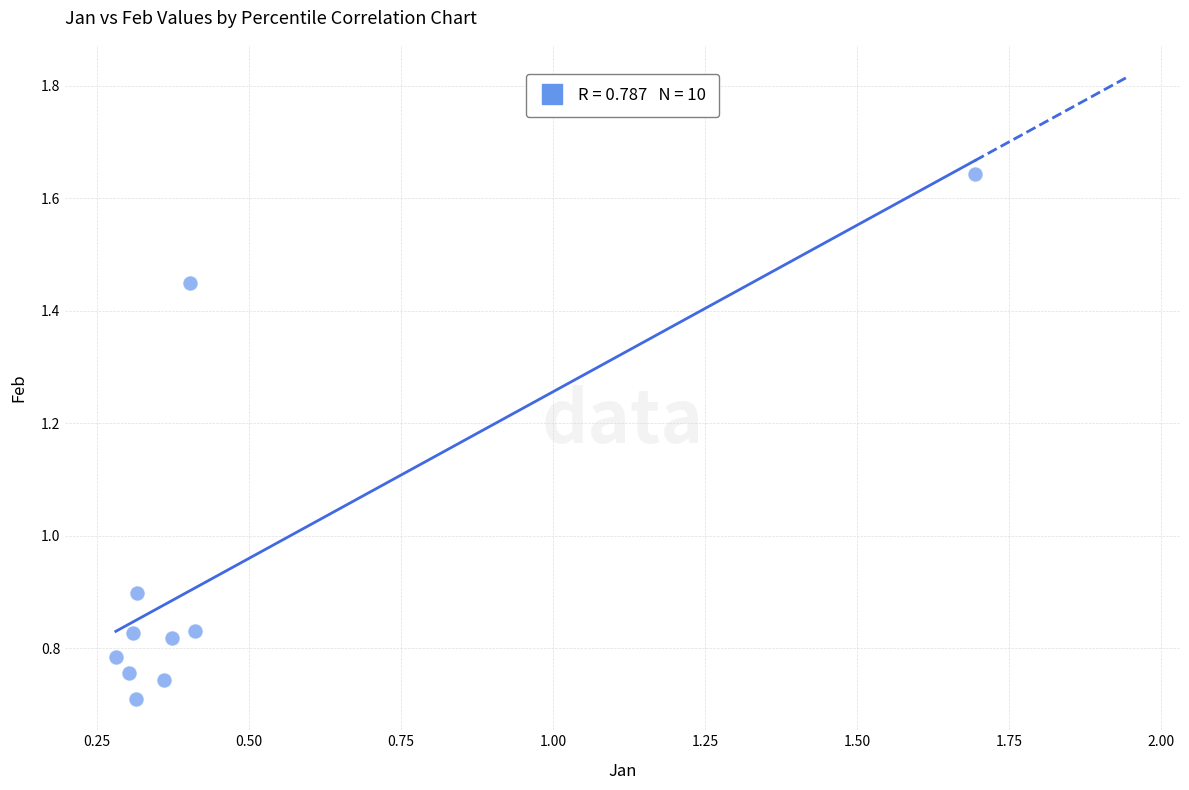

What Y value in the scatter plot is closest to 1?

0.9